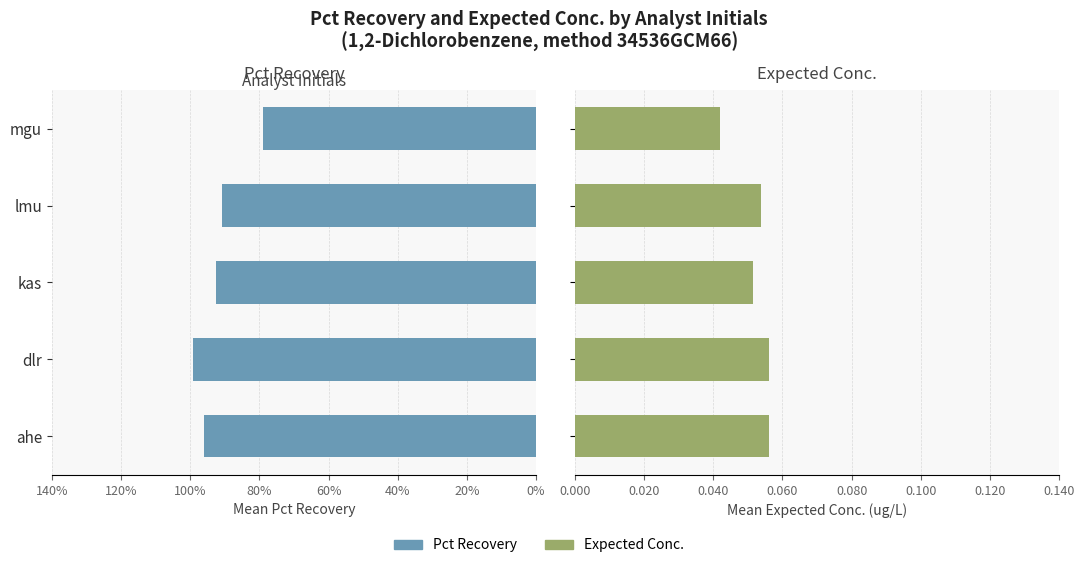

Rank the series at kas from highest to lowest value.

Pct Recovery, Expected Conc.